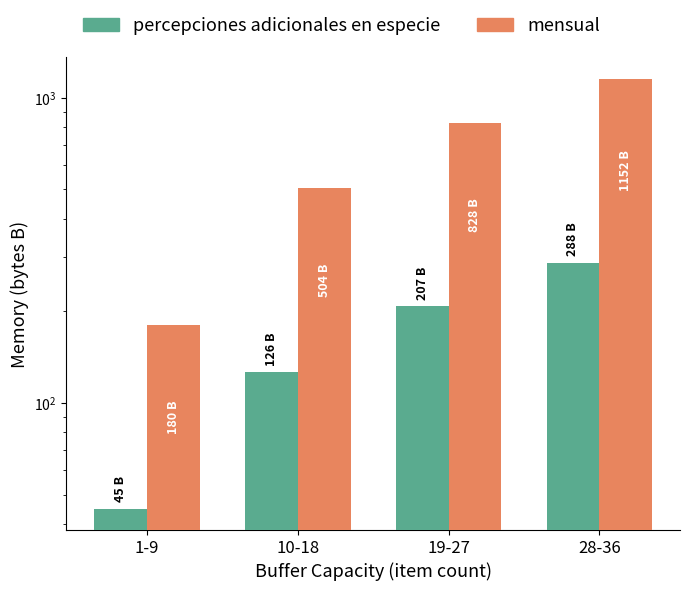

Reading left to right, transcribe all the data shown in this chart.

percepciones adicionales en especie: 45	126	207	288
mensual: 180	504	828	1152